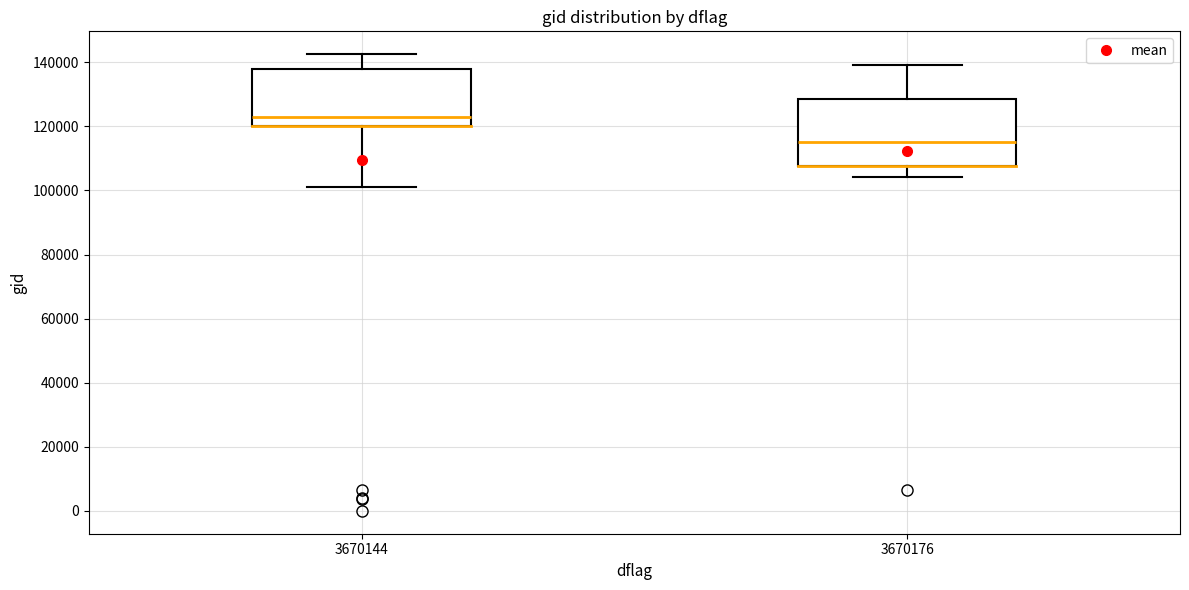

Where does the median line of the box at x = 3670176 sit on the y-axis? The values are not printed on the chart, so give them approximately, as read against the axis.

116000